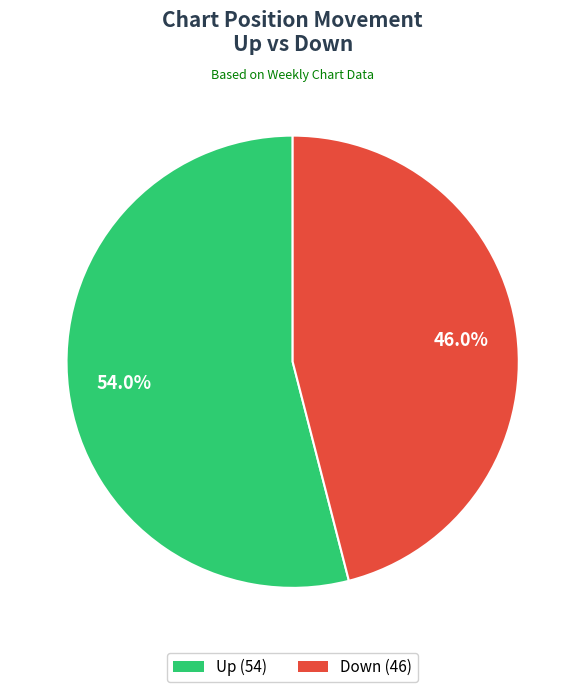

What percentage is NOT represented by Up (54)?

46.0%